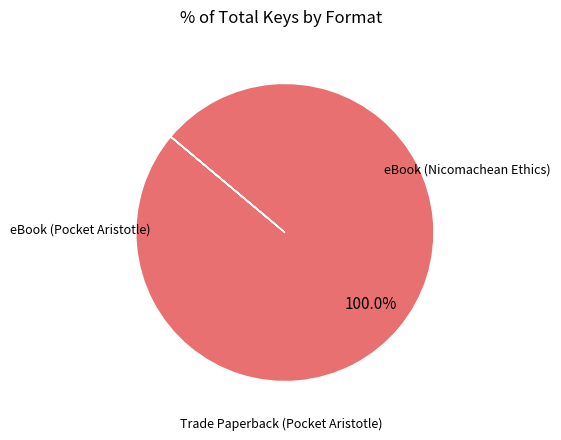

What is the change in value from eBook (Nicomachean Ethics) to Trade Paperback (Pocket Aristotle)?

-2118110993